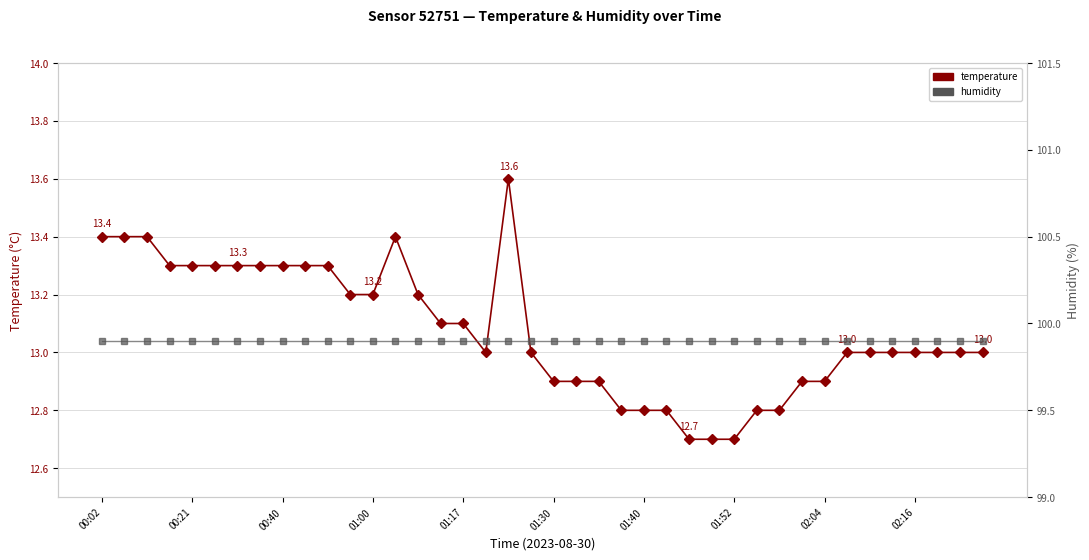

What is the sum of all humidity values?

3996.0